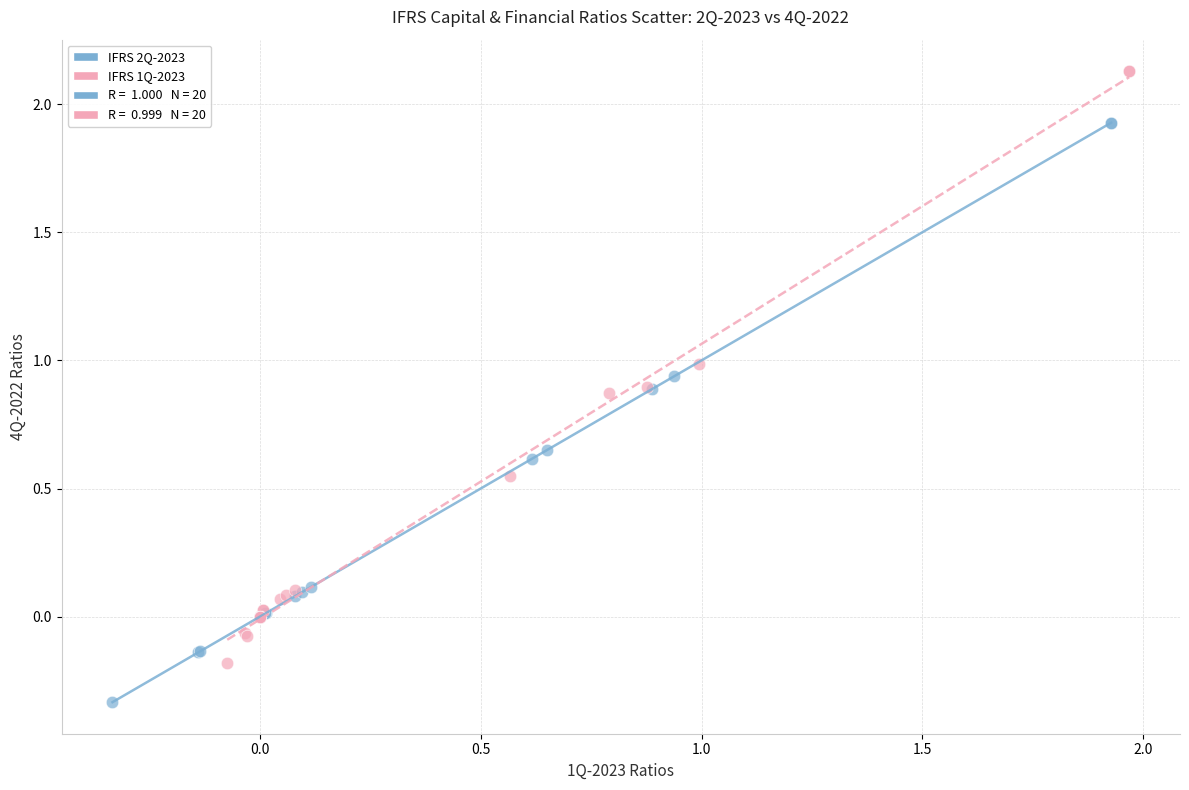

Which series contains the lowest Y value?

IFRS 2Q-2023